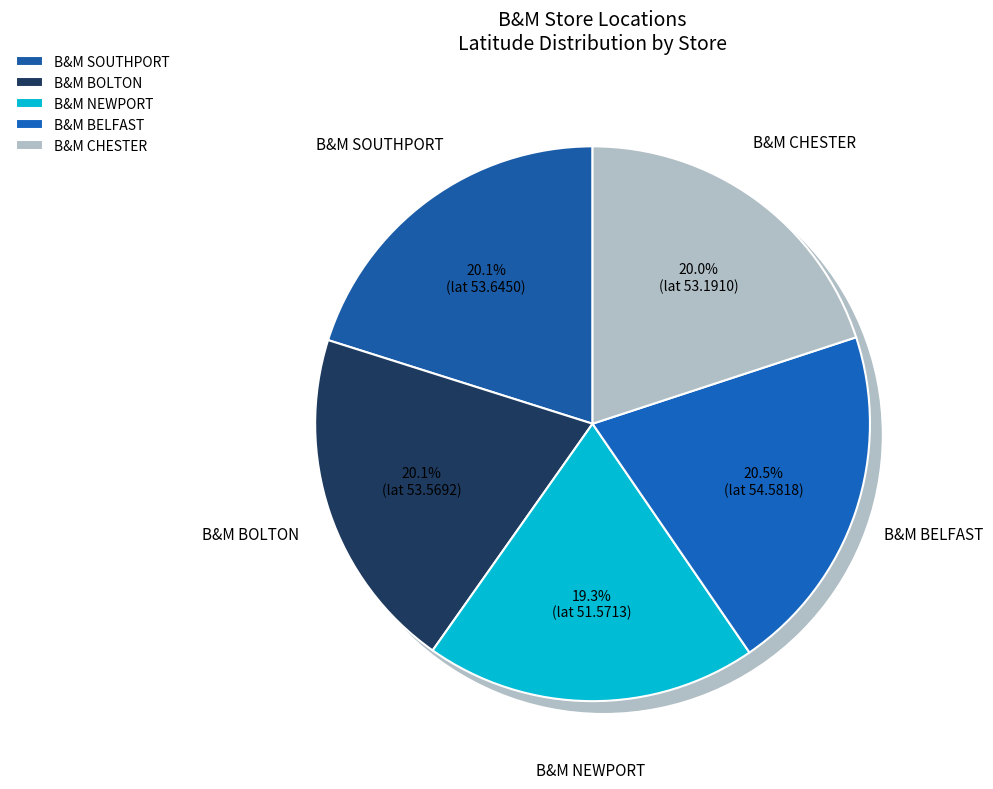

Count the number of slices in the pie.

5